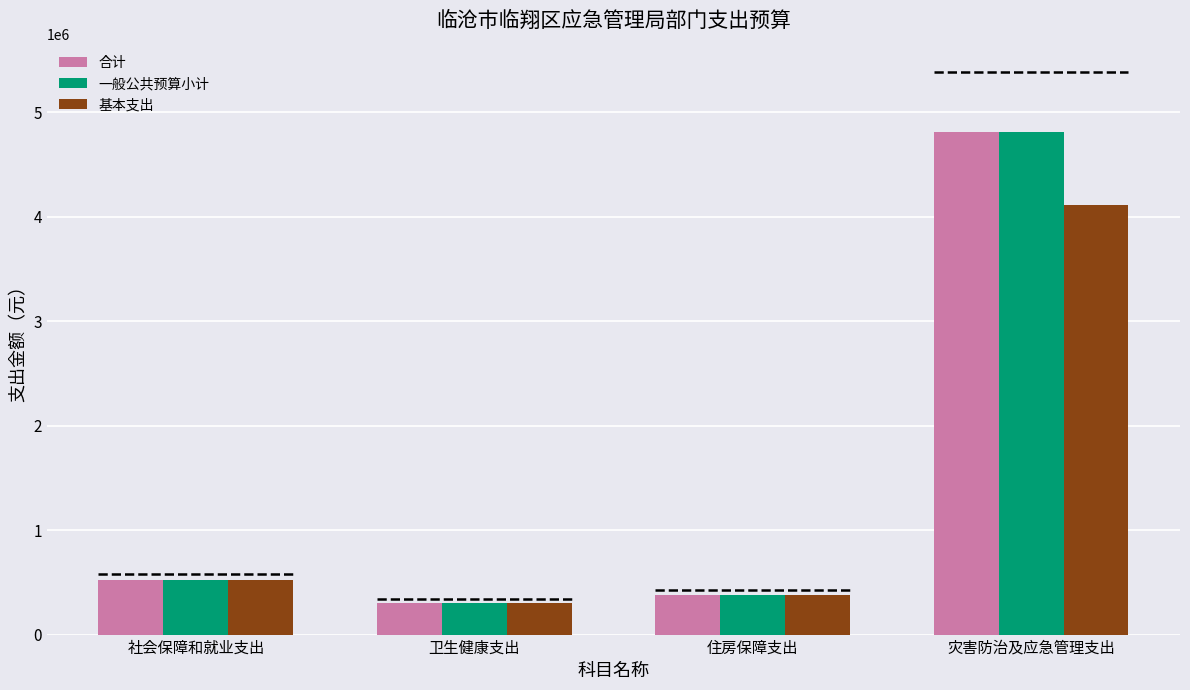

What is the sum of all 一般公共预算小计 values?

6012714.6